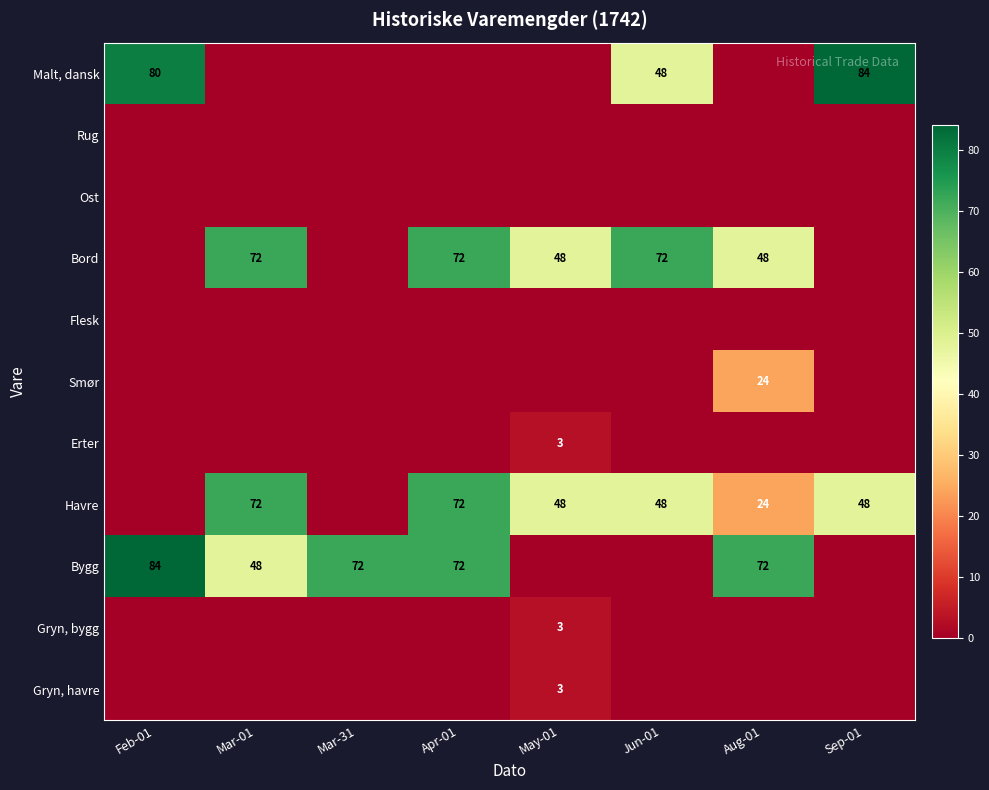

What is the difference between the Bord values at Apr-01 and May-01?

24